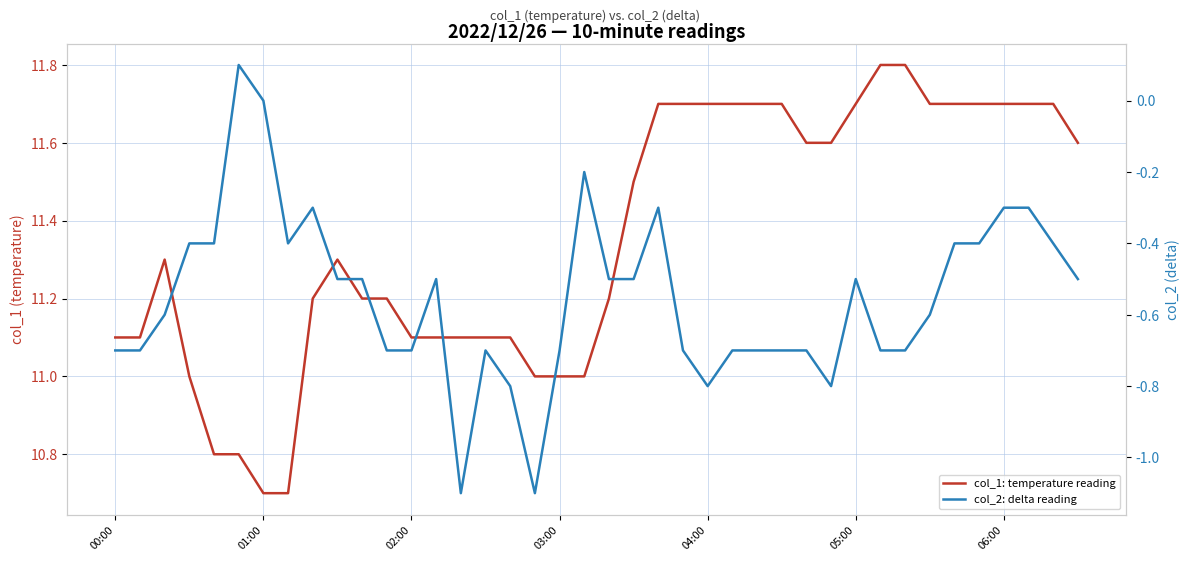

What is the difference between the maximum and minimum values in the col_2: delta reading series?

1.2